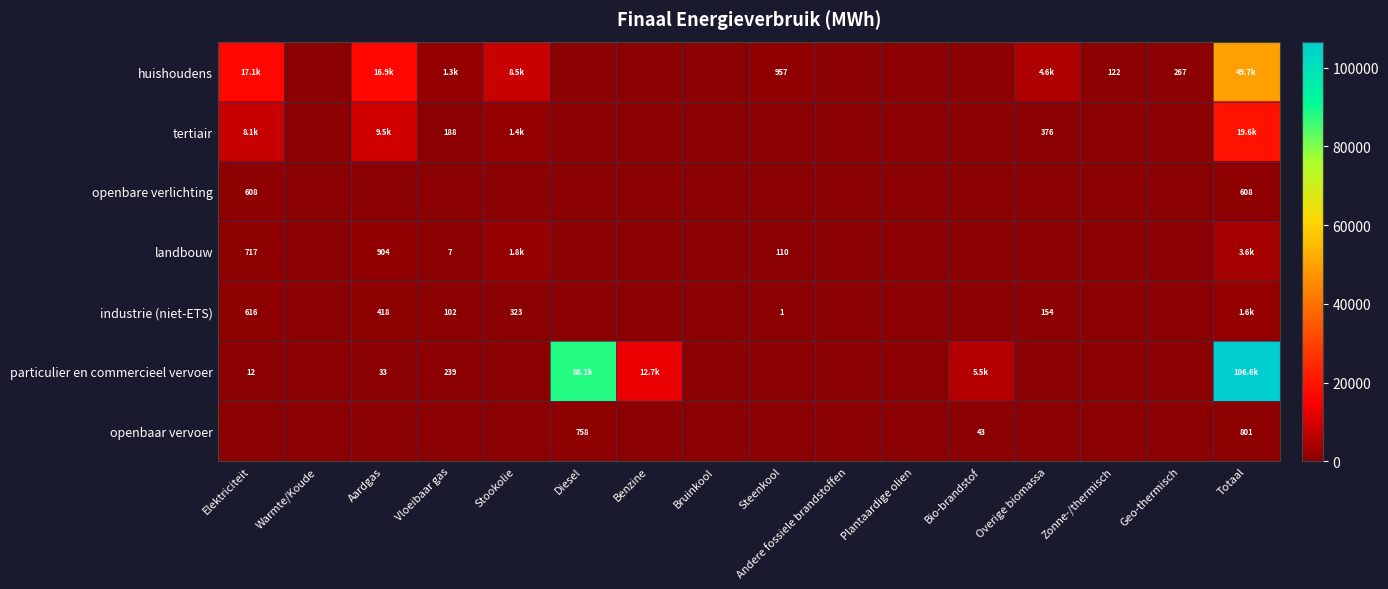

Is it true that landbouw equals -1369.4 at Geo-thermisch?

False